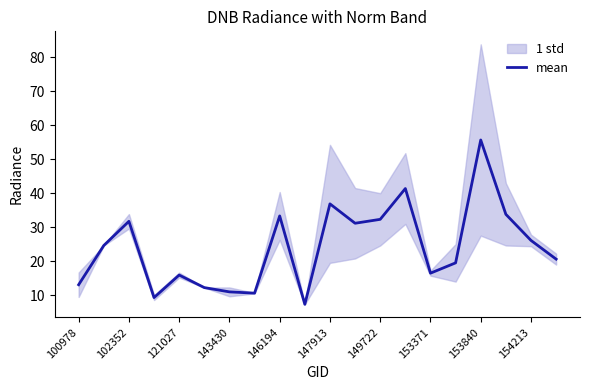

What is the lowest value of the mean series?

7.4